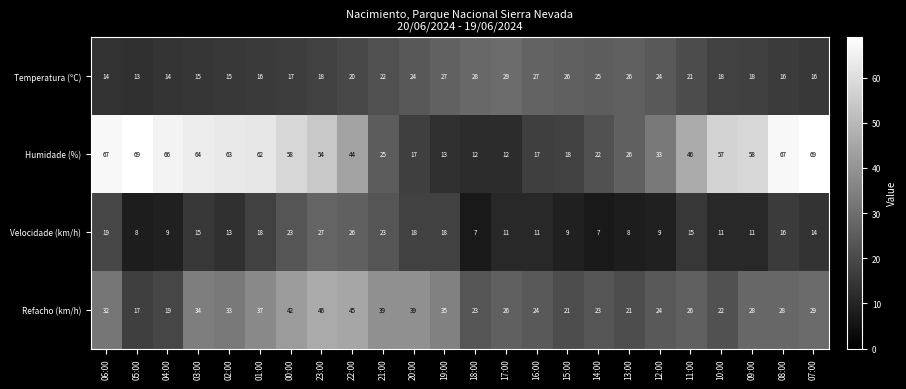

At which label does Velocidade (km/h) reach its peak?

23:00